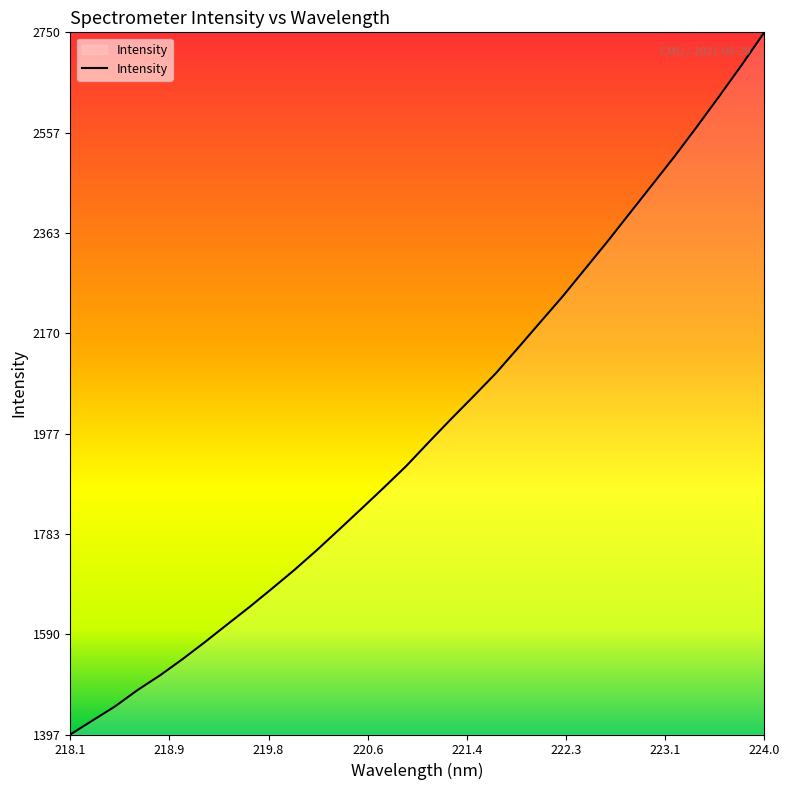

What is the minimum value shown in the chart?

1396.6